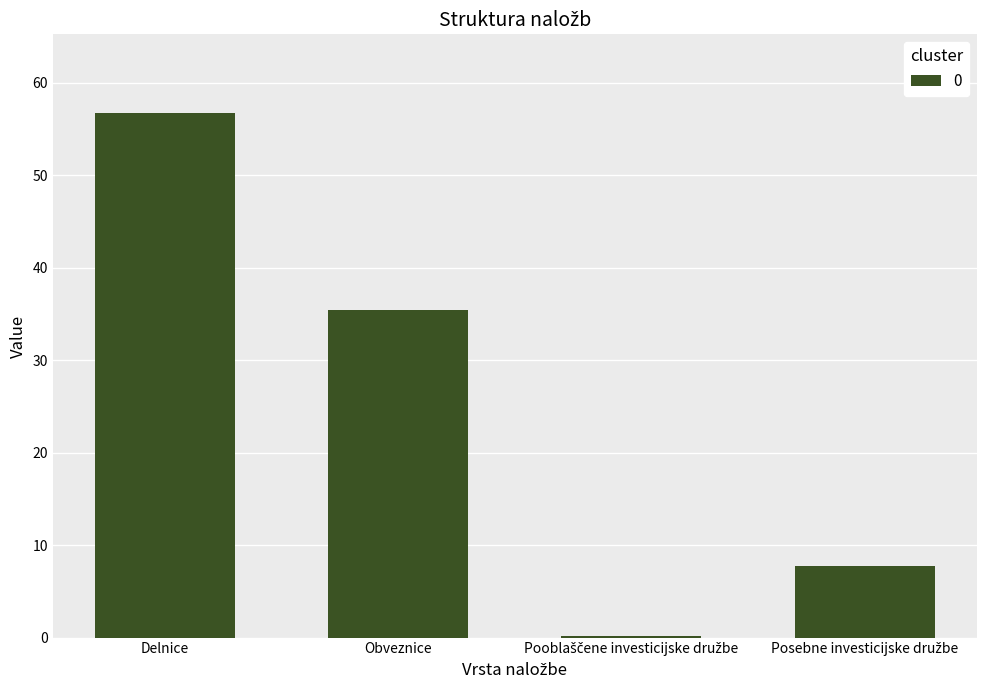

Which label corresponds to the largest value in the chart?

Delnice